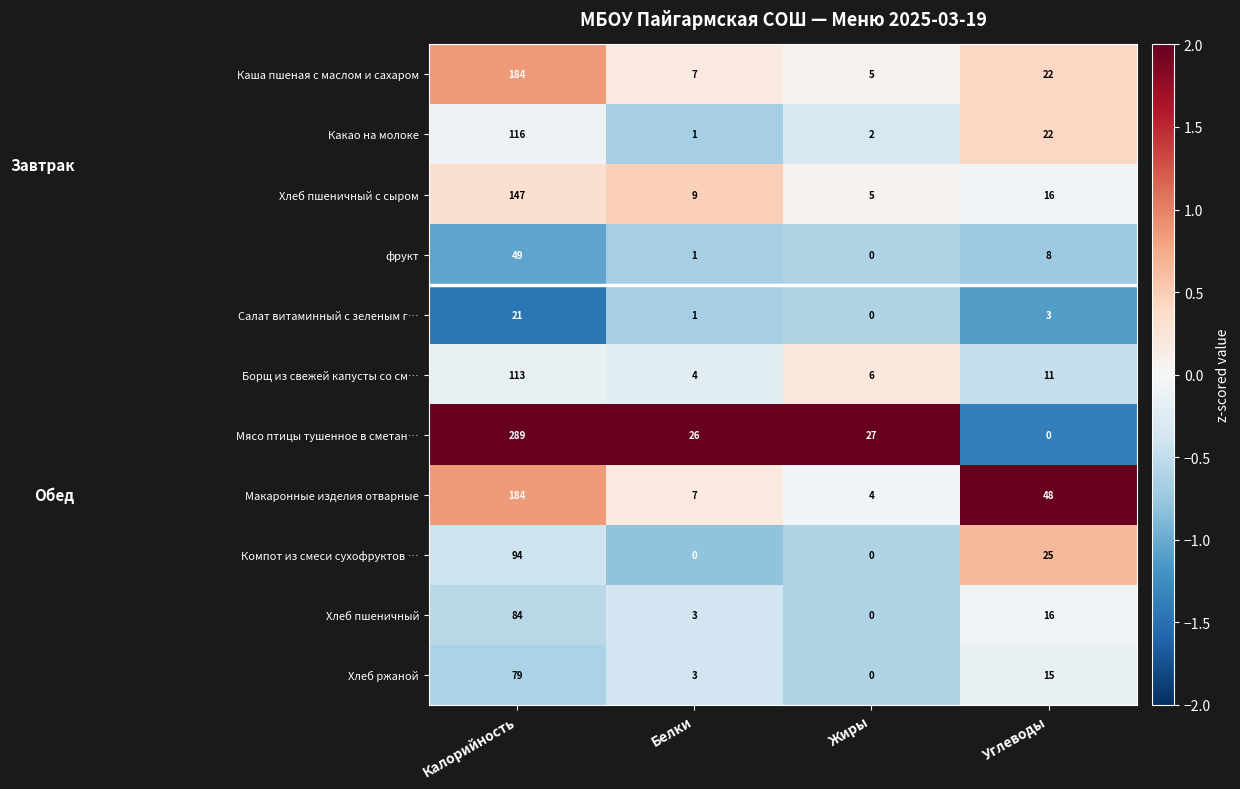

True or false: Салат витаминный с зеленым г… has a value of 10 at Жиры.

False